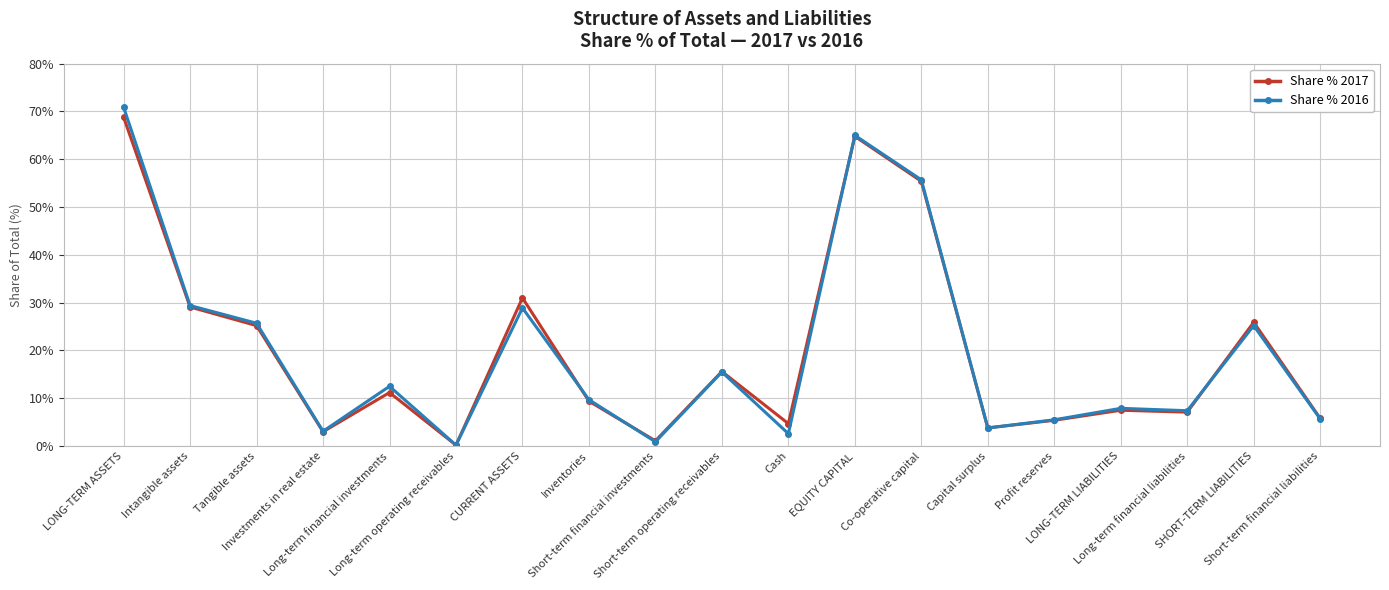

Where is the first local minimum for Share % 2017?

Investments in real estate